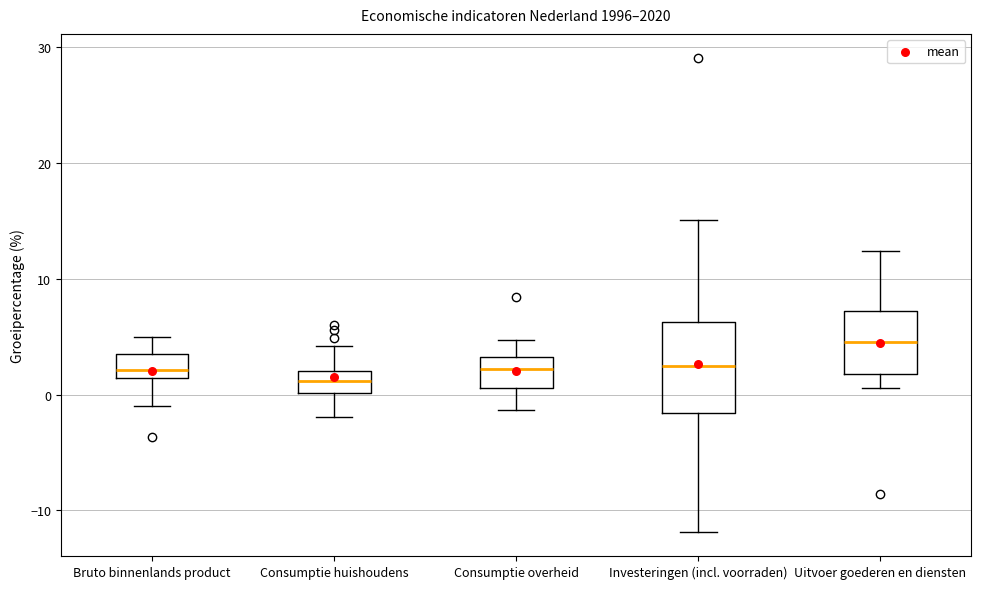

Reading left to right, transcribe this box plot: for each box, give where its median line is, the range the box spans, and where its two whiskers end, as read against the y-axis. The values are not printed on the chart, so give them approximately, as read against the axis.

Bruto binnenlands product: median 2, box 1 to 4, whiskers -1 to 5
Consumptie huishoudens: median 1, box 0 to 2, whiskers -2 to 4
Consumptie overheid: median 2, box 1 to 3, whiskers -1 to 5
Investeringen (incl. voorraden): median 3, box -2 to 6, whiskers -12 to 15
Uitvoer goederen en diensten: median 5, box 2 to 7, whiskers 1 to 12